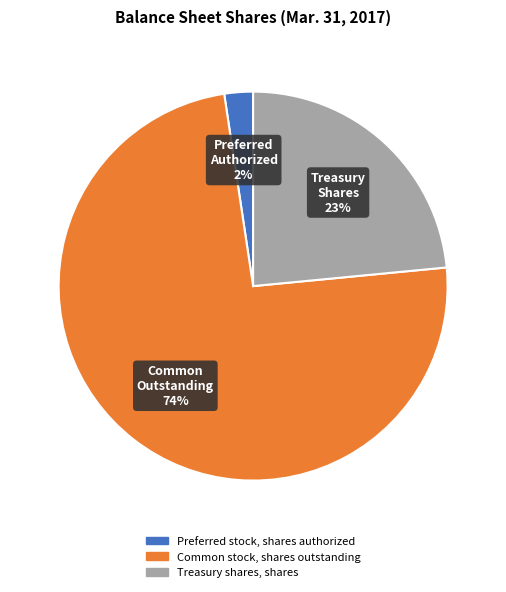

True or false: Treasury shares, shares accounts for 23% of the total.

True